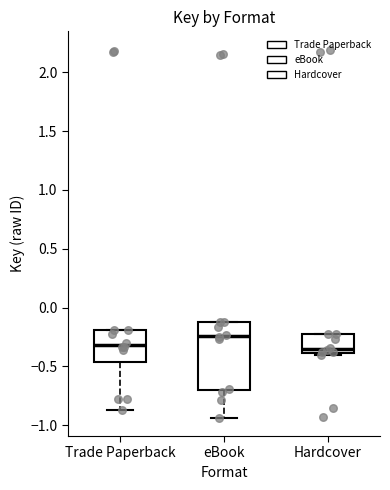

Reading left to right, read every box against the y-axis: the position of its median line, the range the box covers, and the ends of its whiskers. The values are not printed on the chart, so give them approximately, as read against the axis.

Trade Paperback: median -0.30, box -0.45 to -0.20, whiskers -0.85 to -0.20
eBook: median -0.25, box -0.70 to -0.15, whiskers -0.95 to -0.15
Hardcover: median -0.35, box -0.40 to -0.25, whiskers -0.40 (just below the box's lower edge) to -0.25